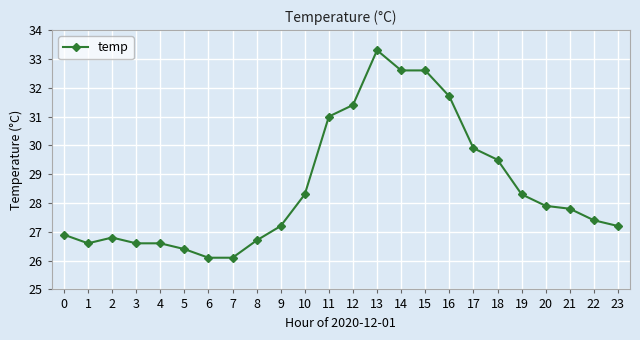

What is the change in value from 13 to 20?

-5.4